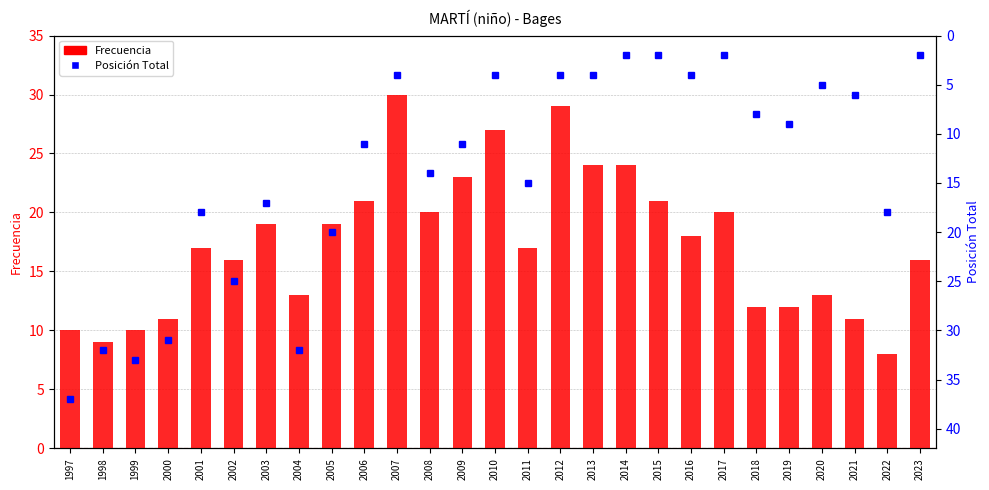

What is the sum of all Posición Total values?

370